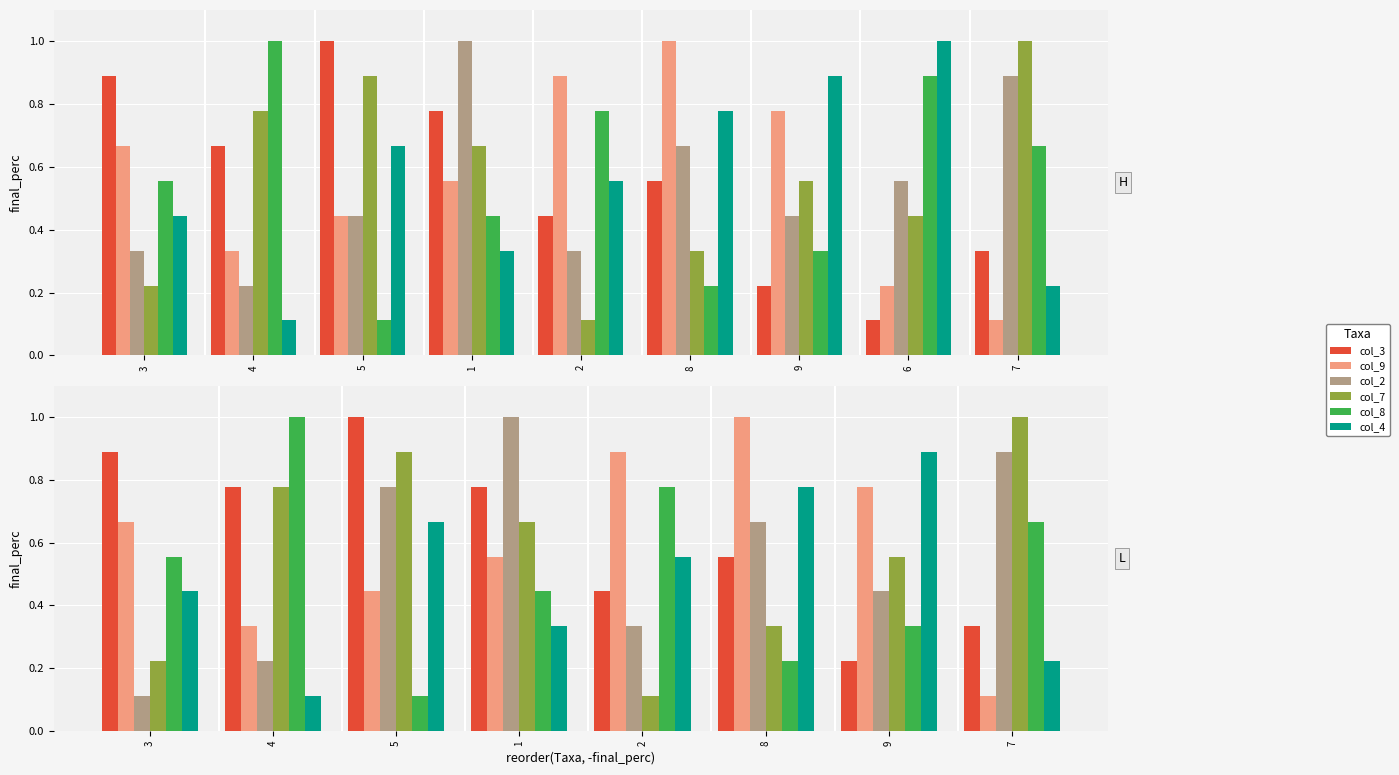

What is the value of the col_8 bar at the 5th from the left?

0.8